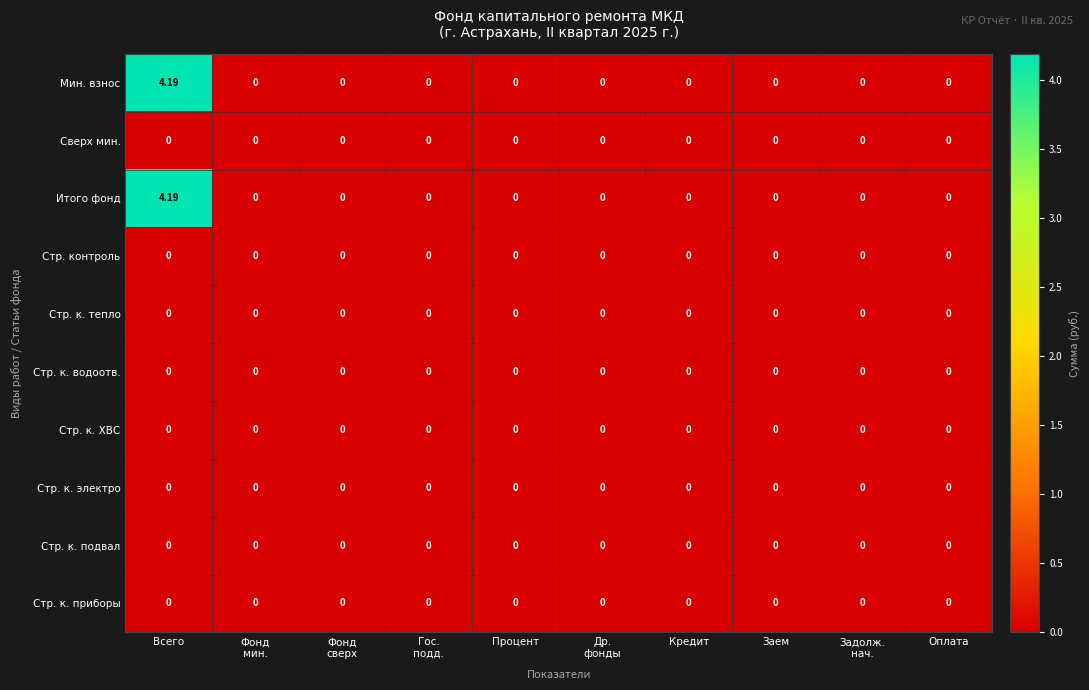

At which category is the sum across all series the highest?

Всего